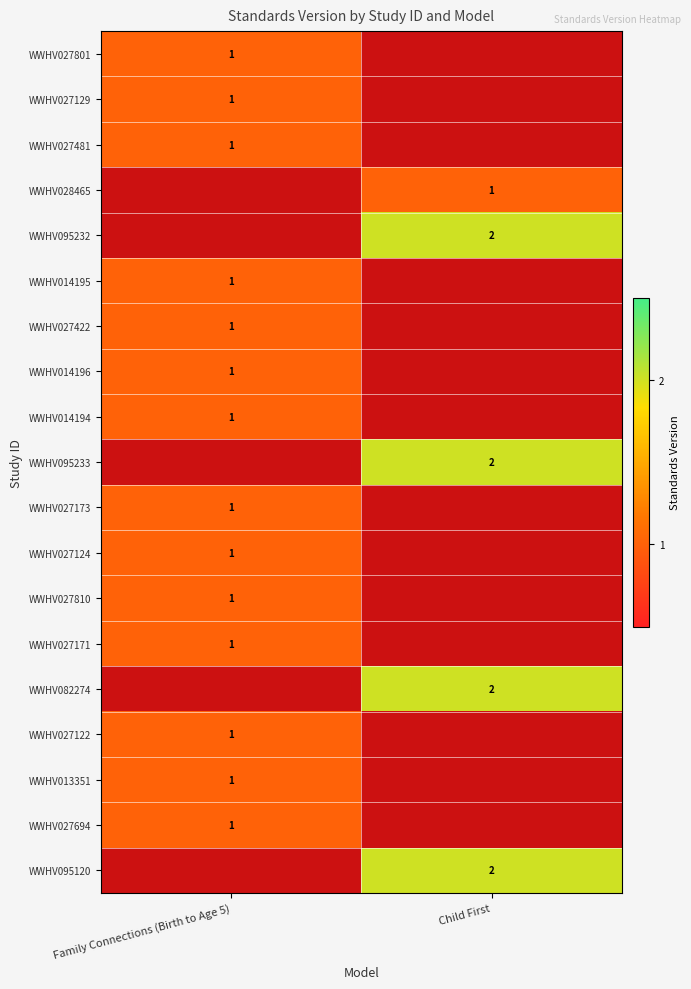

How many values in WWHV082274 are above zero?

1